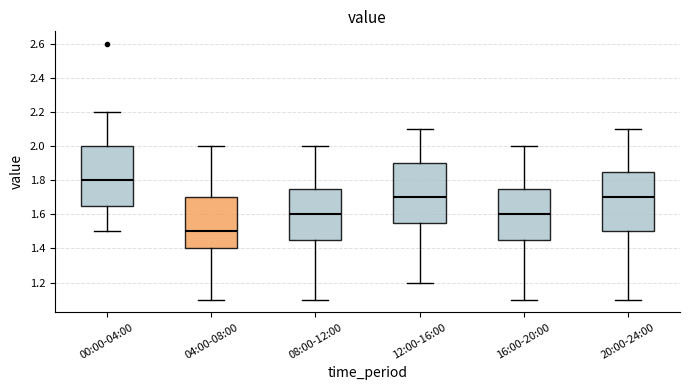

Which box's median line is the lowest?

04:00-08:00